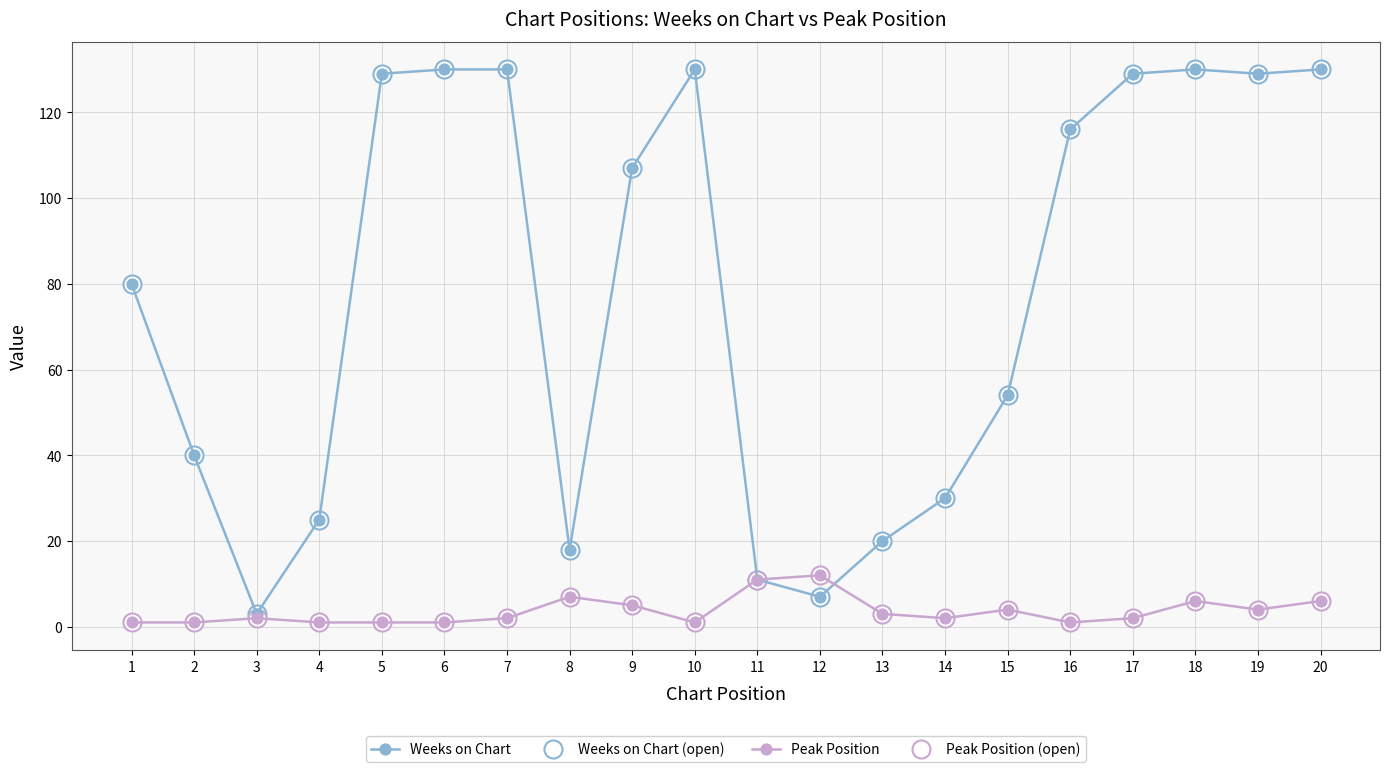

Is this an area chart (filled region under the line)?

No